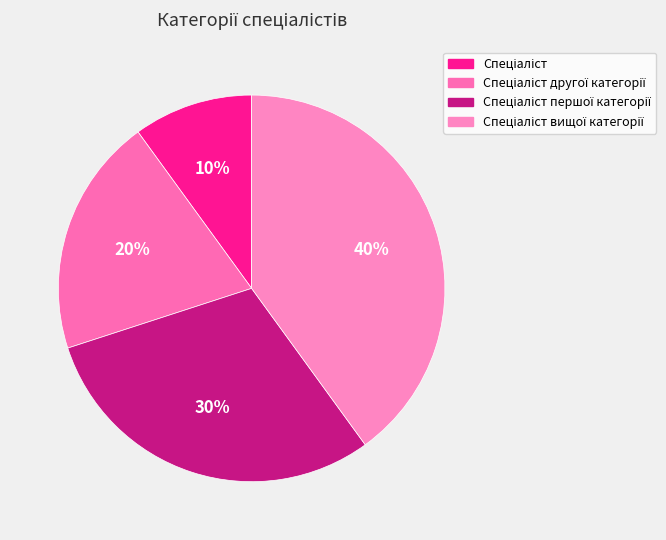

How many slices are in this pie chart?

4